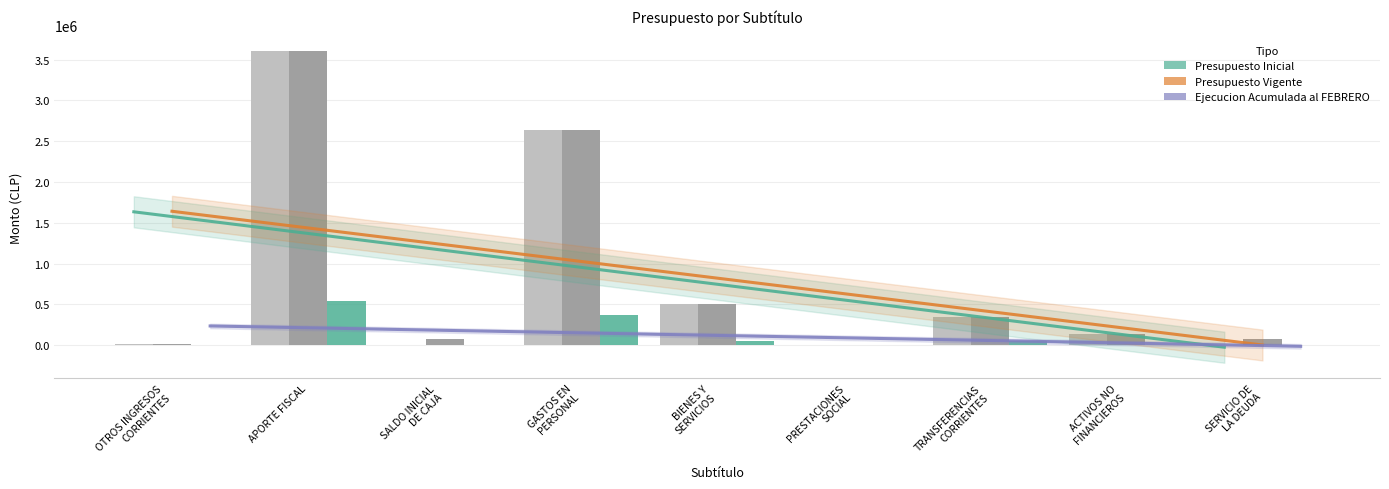

What is the value of the Presupuesto Inicial bar at the 1st from the left?

20020